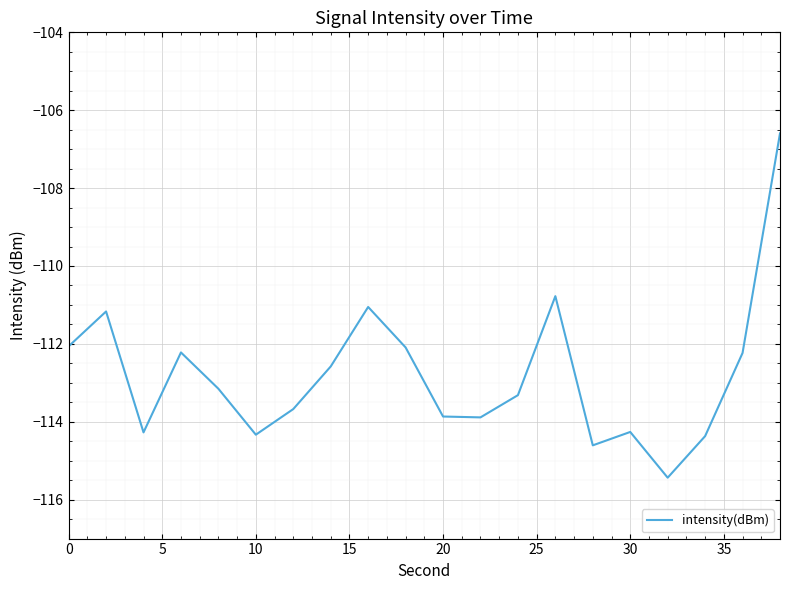

What is the sum of all values?

-2256.0